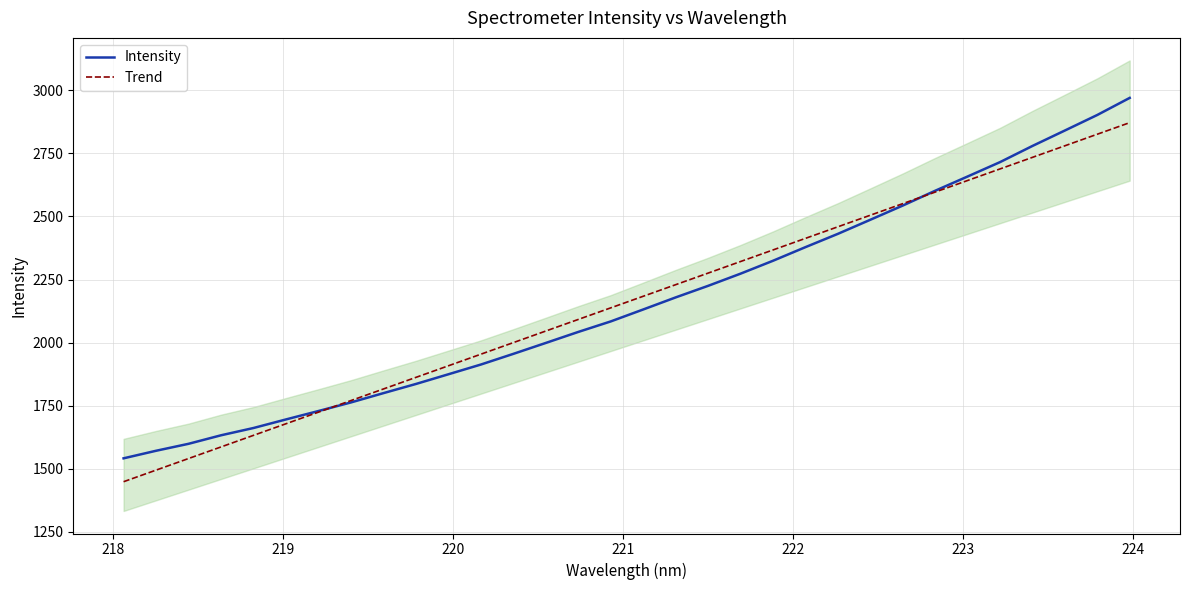

What is the highest value of the Intensity series?

2969.4